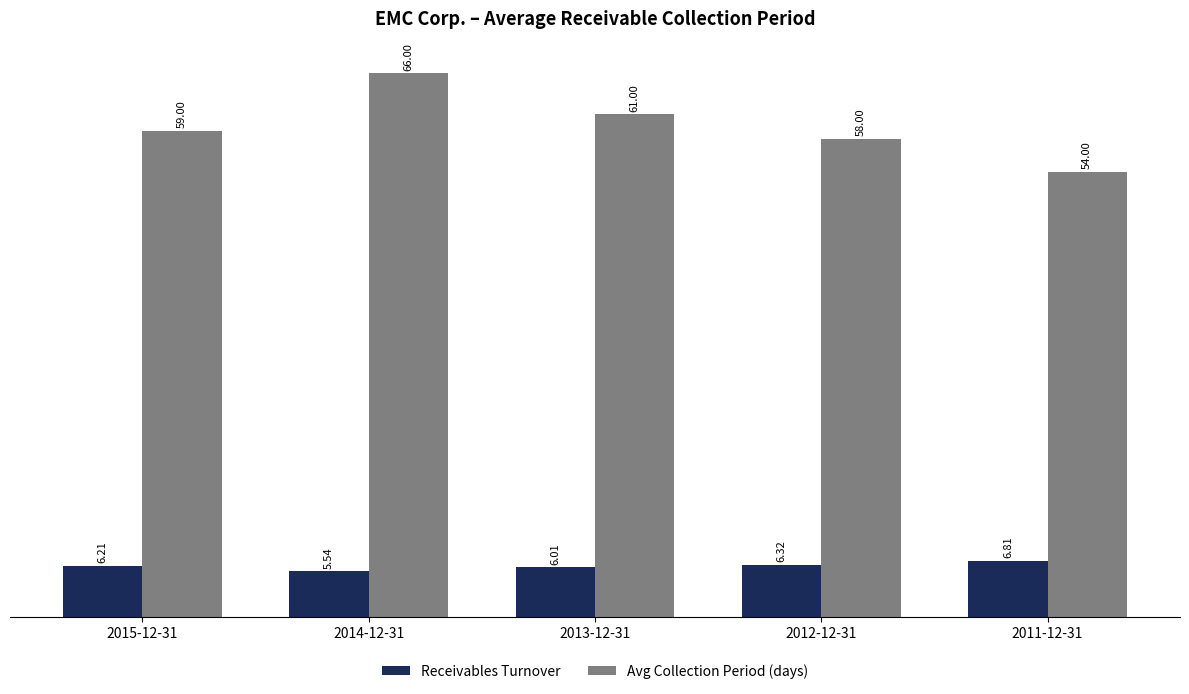

Where is Receivables Turnover nearest to the value 6?

2013-12-31